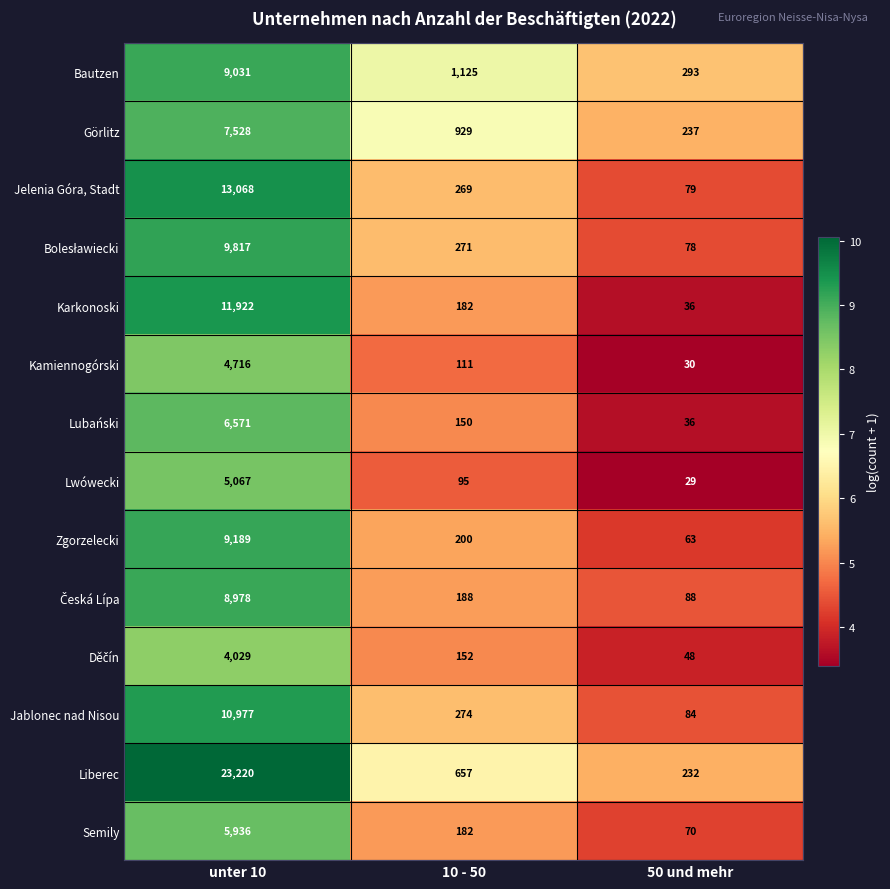

How many data points does each series have?

3